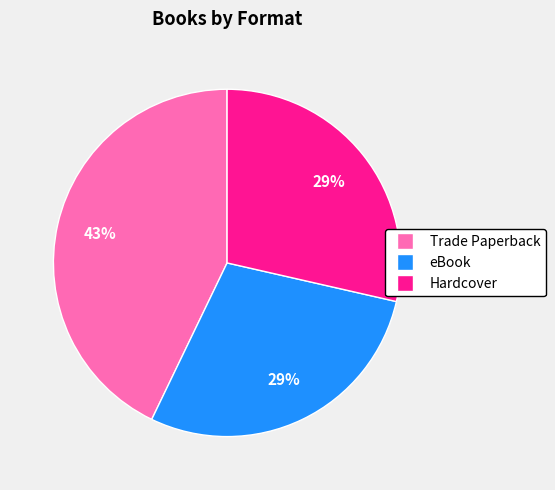

Which category has the biggest portion of the pie?

Trade Paperback